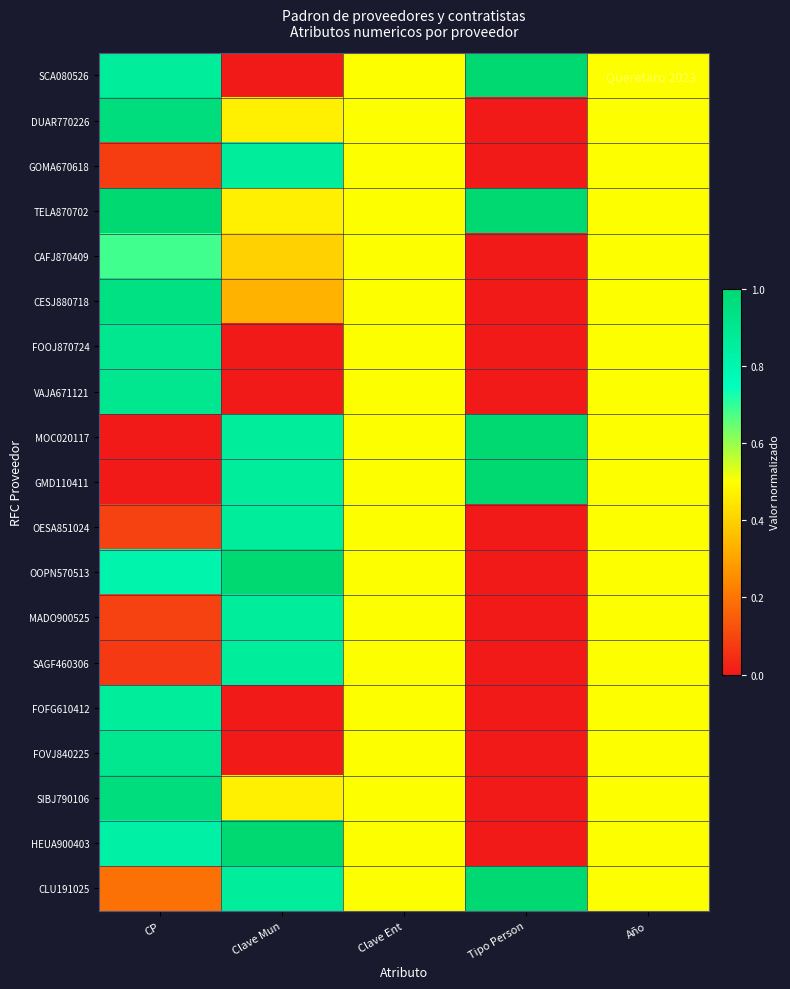

What is the total value across all series at Año?

9.5